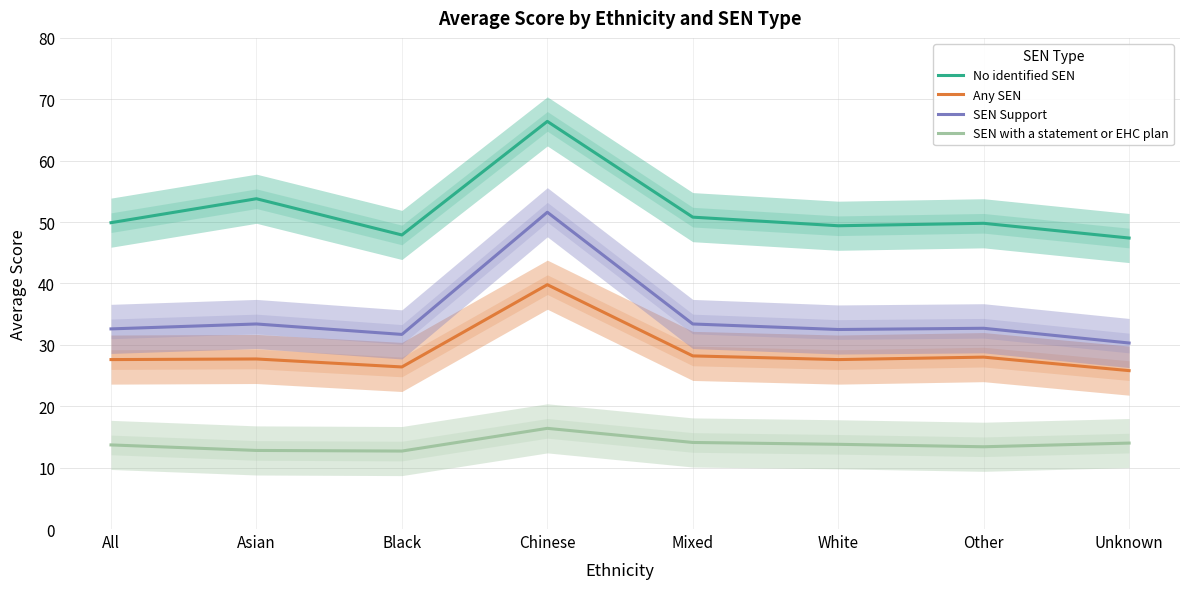

What is the label of the 2nd point from the left?

Asian